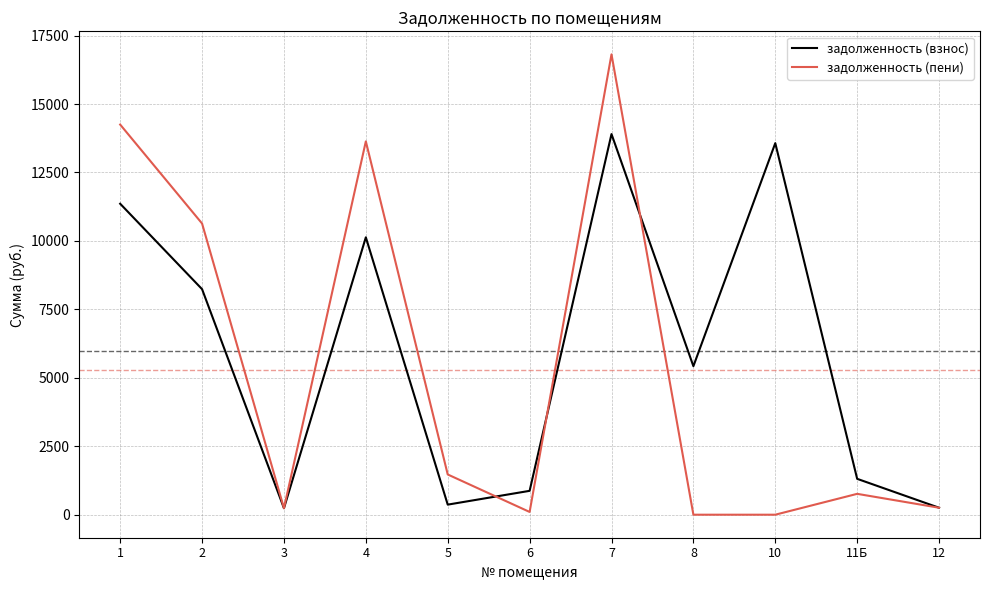

Is the value of задолженность (пени) at 8 greater than the value of задолженность (взнос) at 4?

No